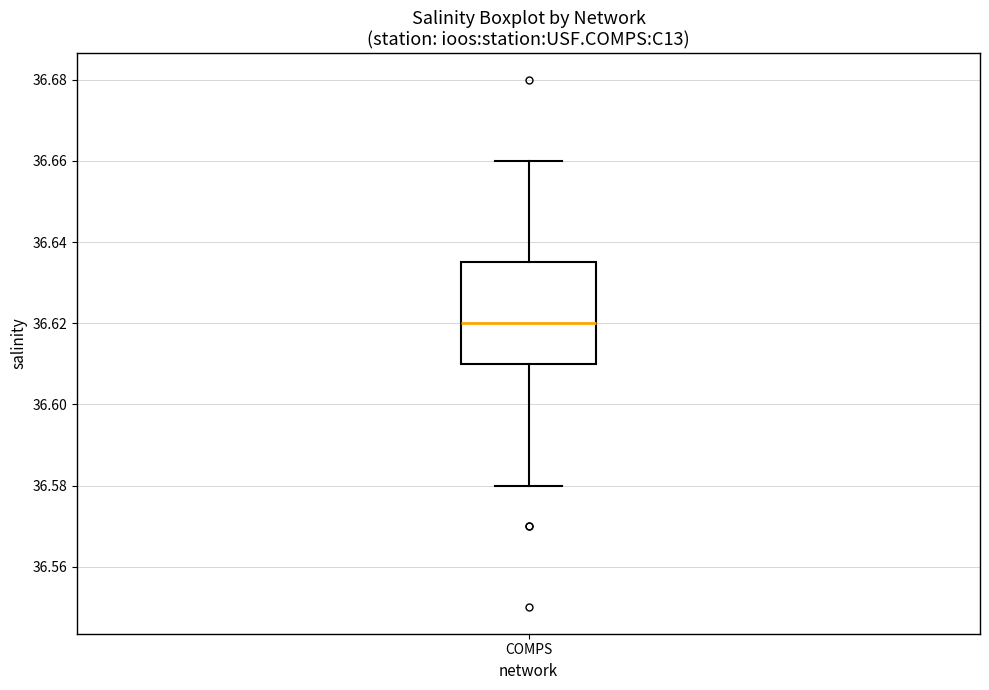

Transcribe this box plot: give where the median line is, the range the box spans, and where the two whiskers end, as read against the y-axis. The values are not printed on the chart, so give them approximately, as read against the axis.

median 36.620, box 36.610 to 36.636, whiskers 36.580 to 36.660